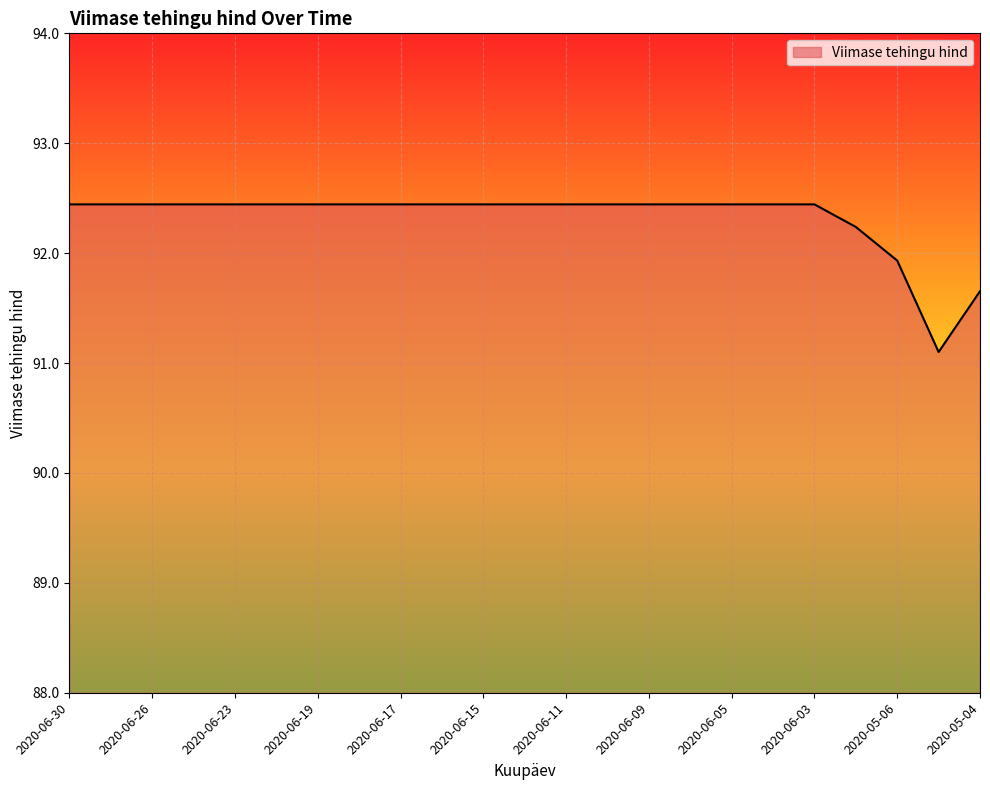

What is the difference between the maximum and minimum values?

1.3